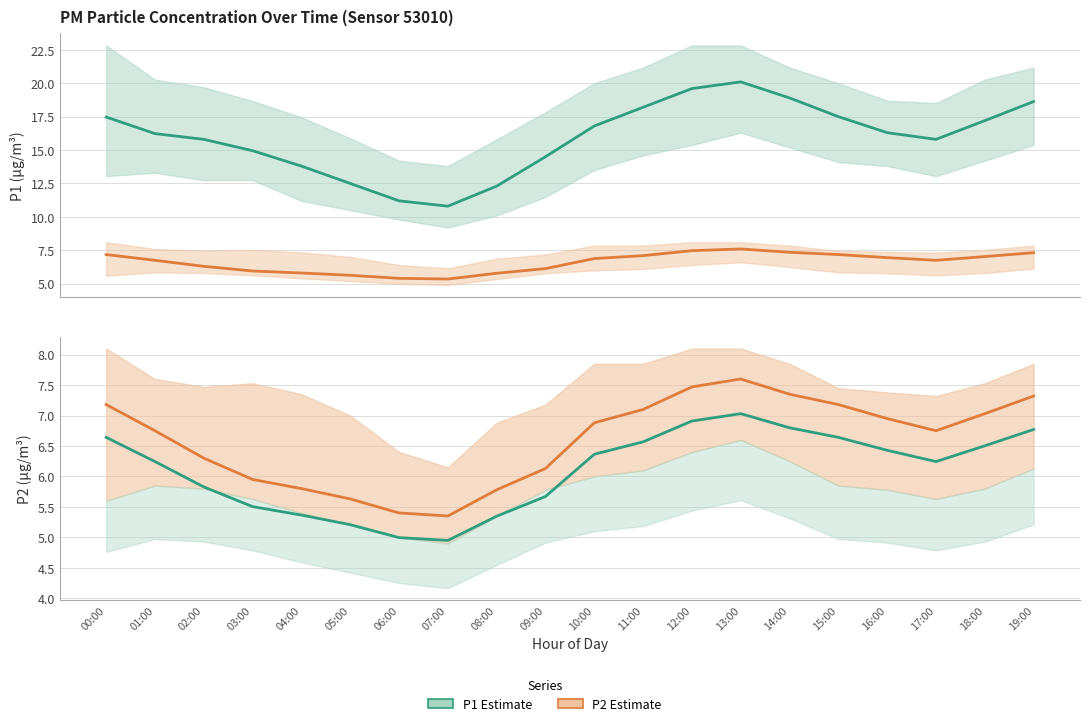

At which category is the sum across all series the highest?

13:00